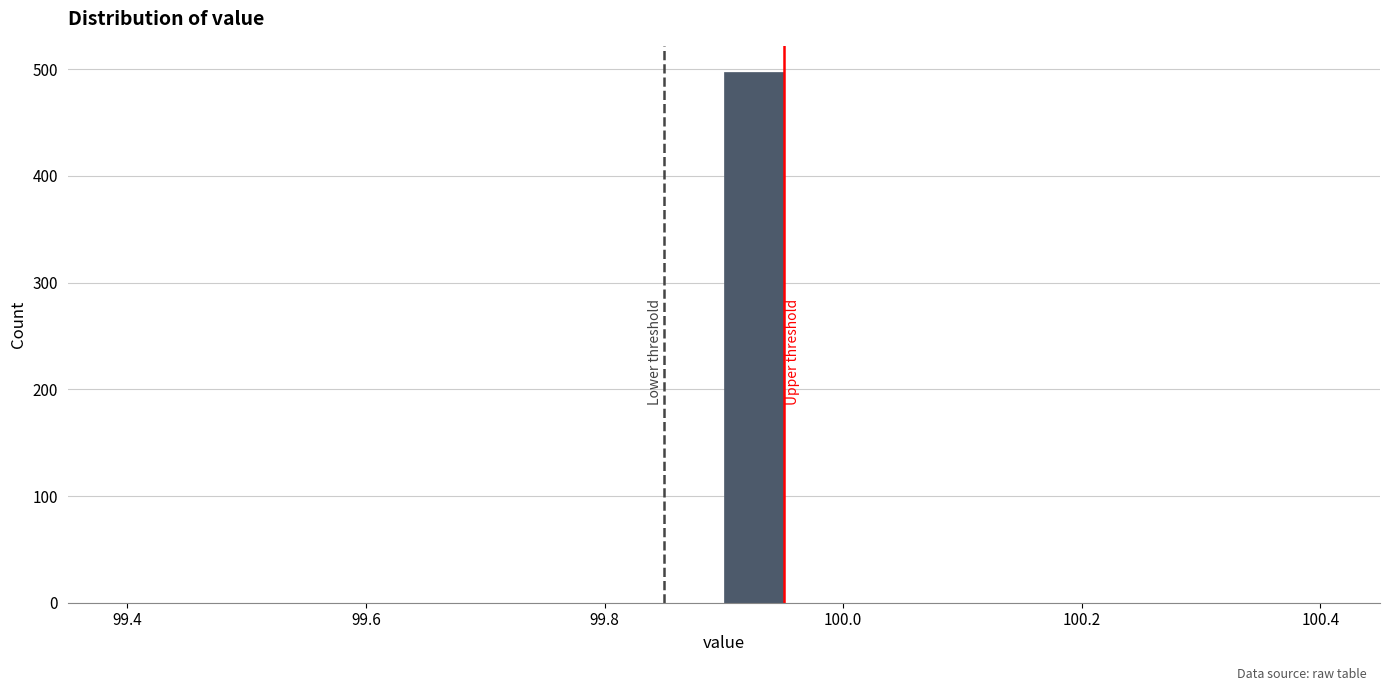

Around what value on the x-axis is the tallest bar? Give the approximate position of its centre, as read against the axis.

99.92